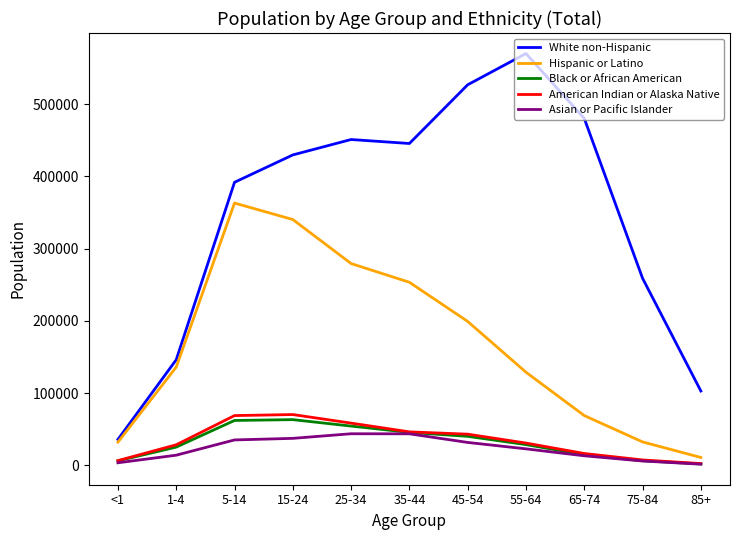

The White non-Hispanic series shows 570192 at 55-64. True or false?

True